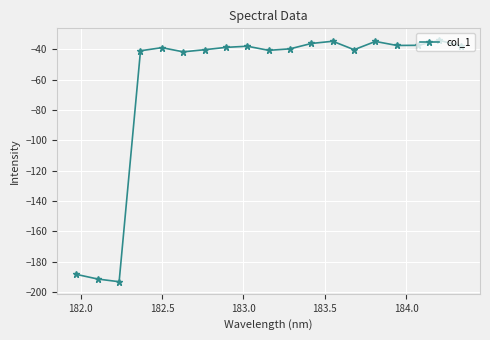

What is the difference between the second highest and minimum values?

158.5